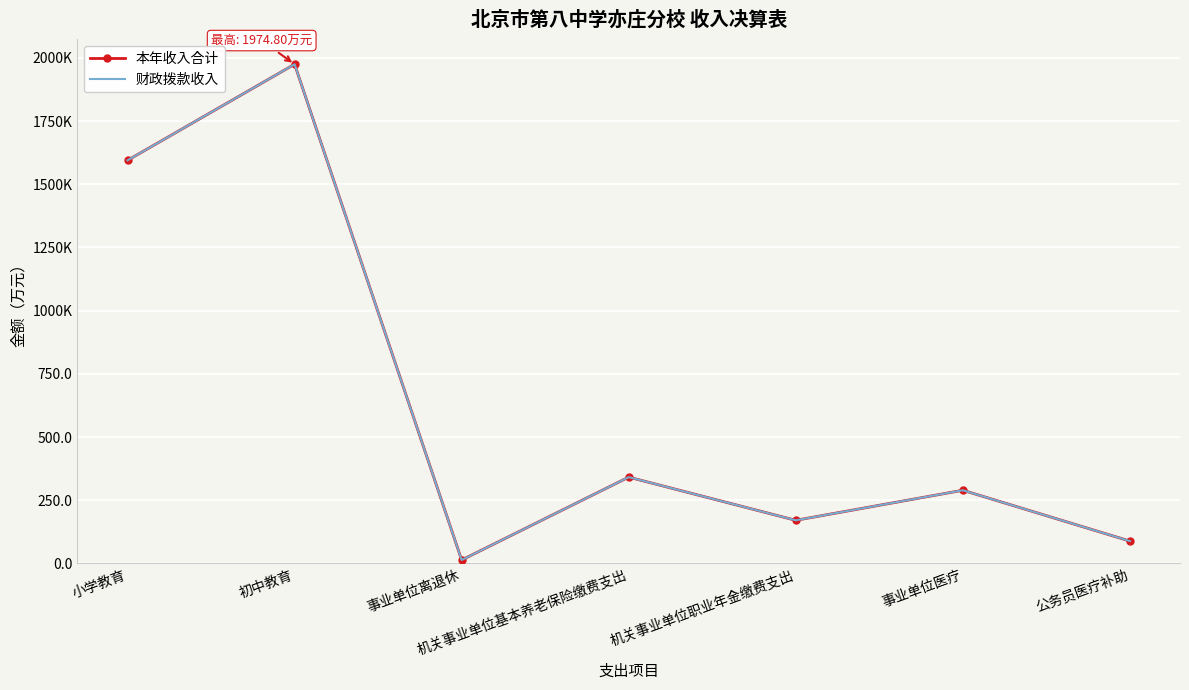

How many lines are shown in the chart?

2